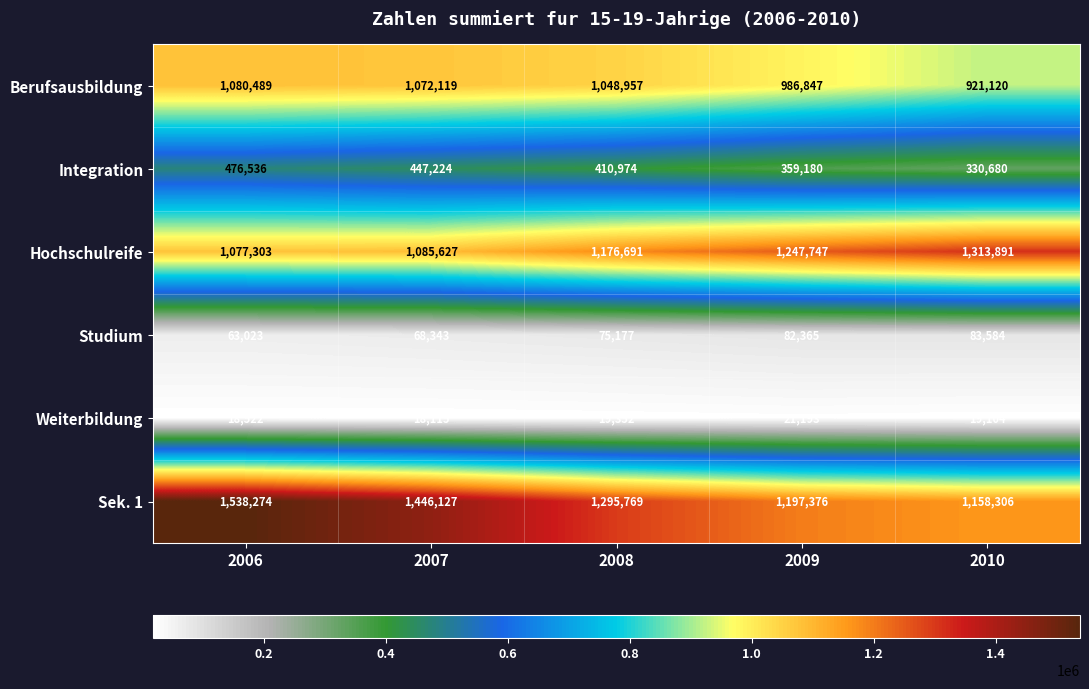

What value does the Hochschulreife series have at 2008?

1176691